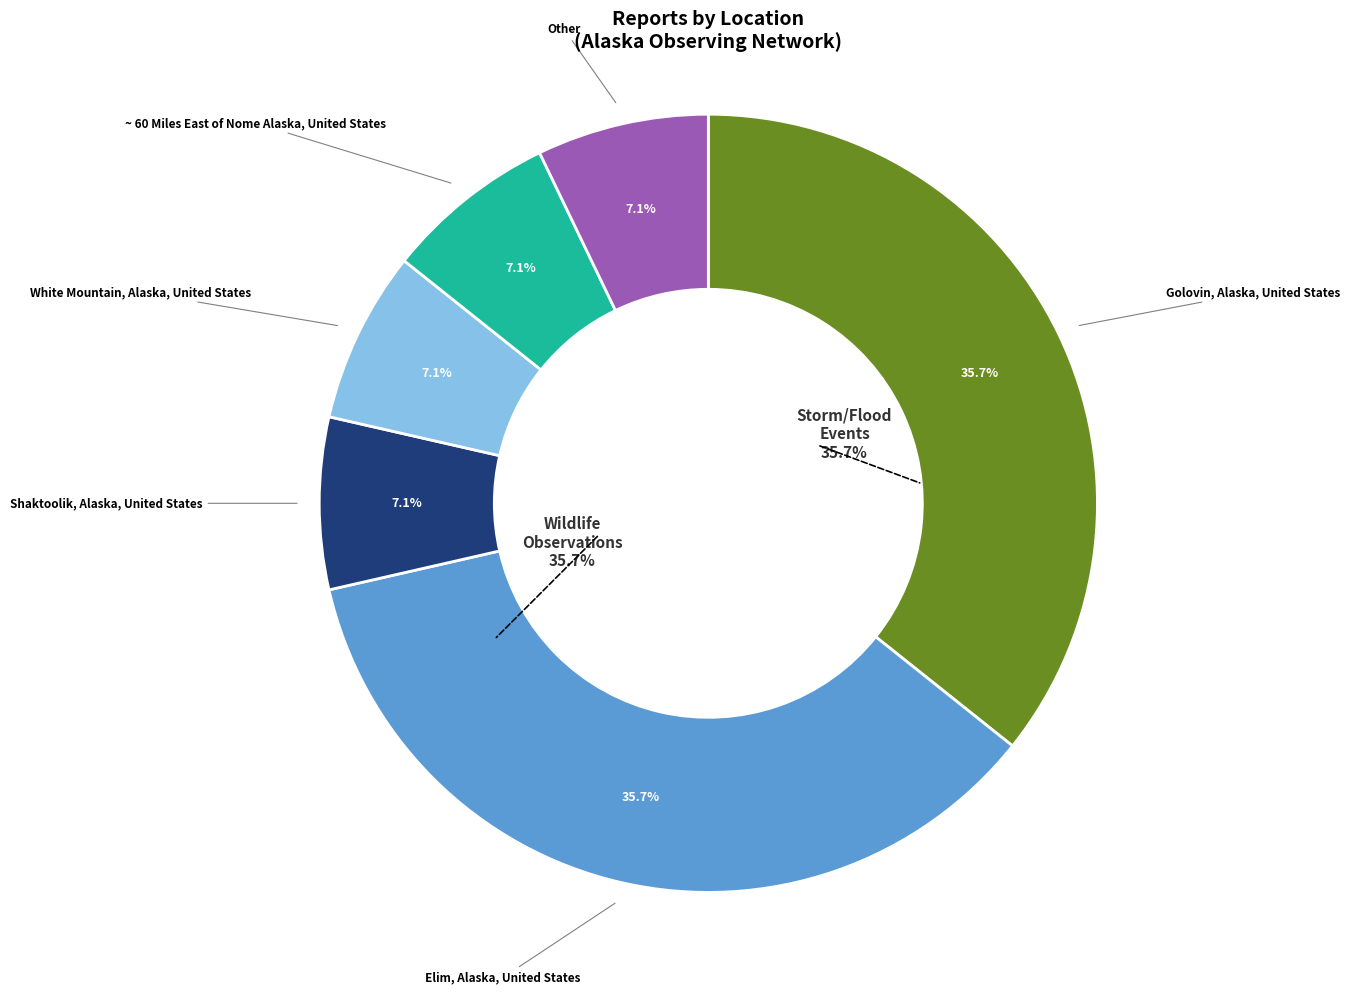

Is the sum of Shaktoolik, Alaska, United States and ~ 60 Miles East of Nome Alaska, United States greater than half?

No